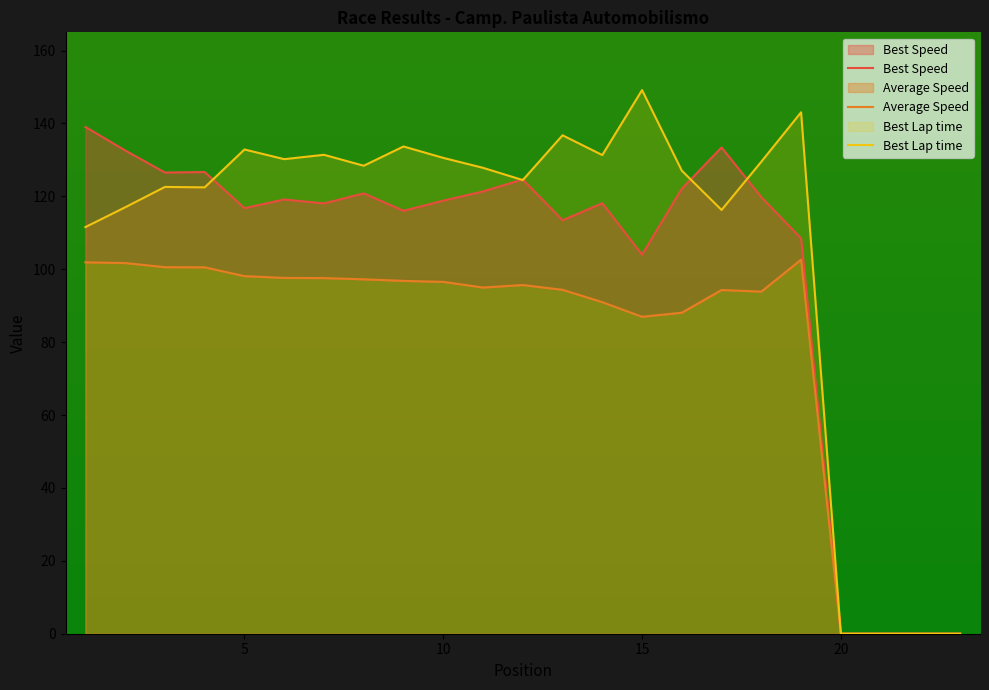

Between 16 and 21, which is larger?

16